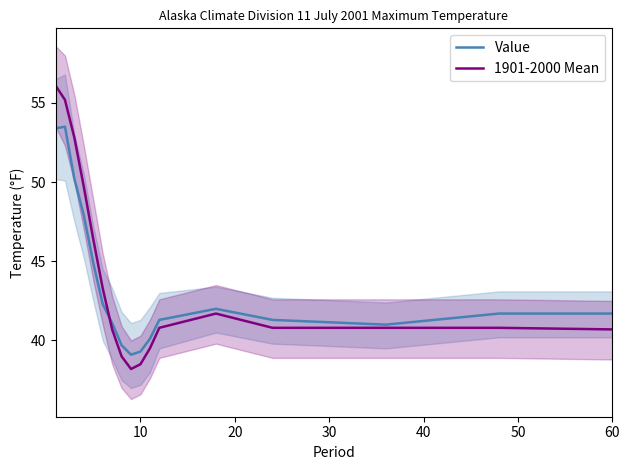

List the series in order of their peak value, lowest first.

Value, 1901-2000 Mean